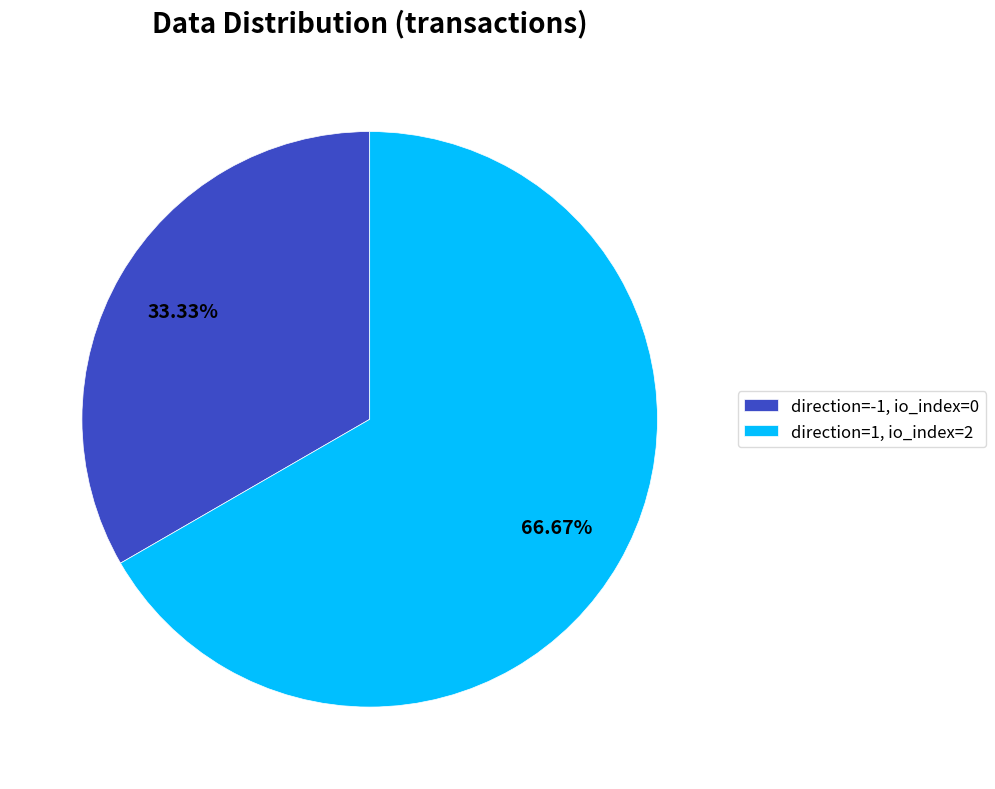

Do direction=1, io_index=2 and direction=-1, io_index=0 together represent more than half of the pie?

Yes